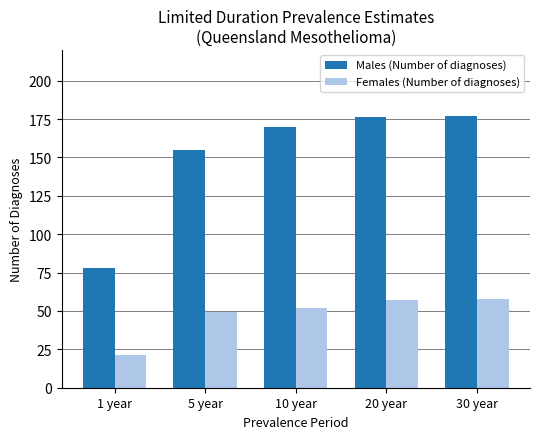

How many categories are shown in the chart?

5